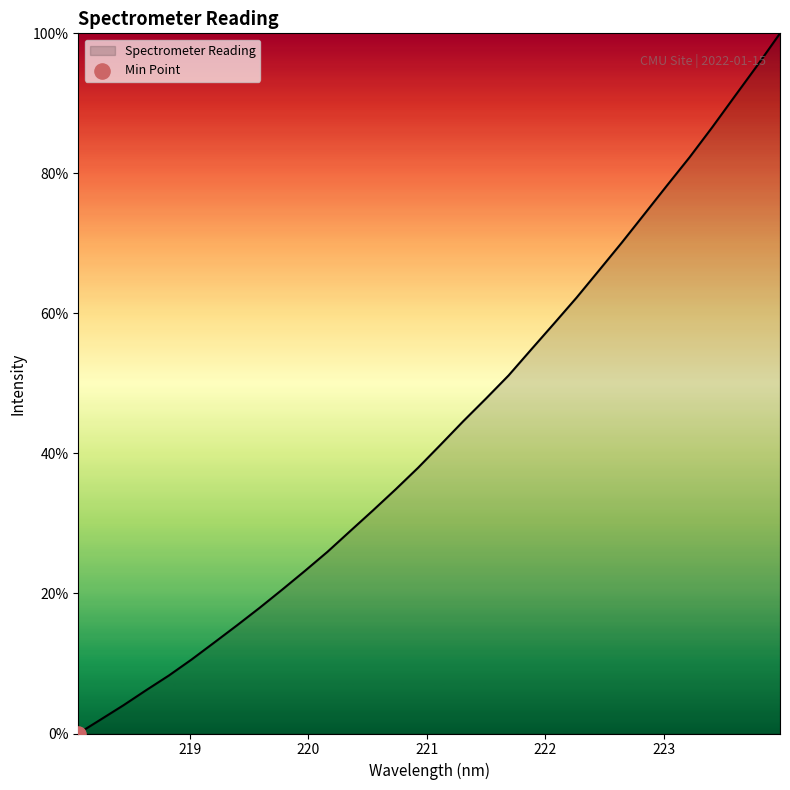

What is the difference between the maximum and minimum values?

100.0